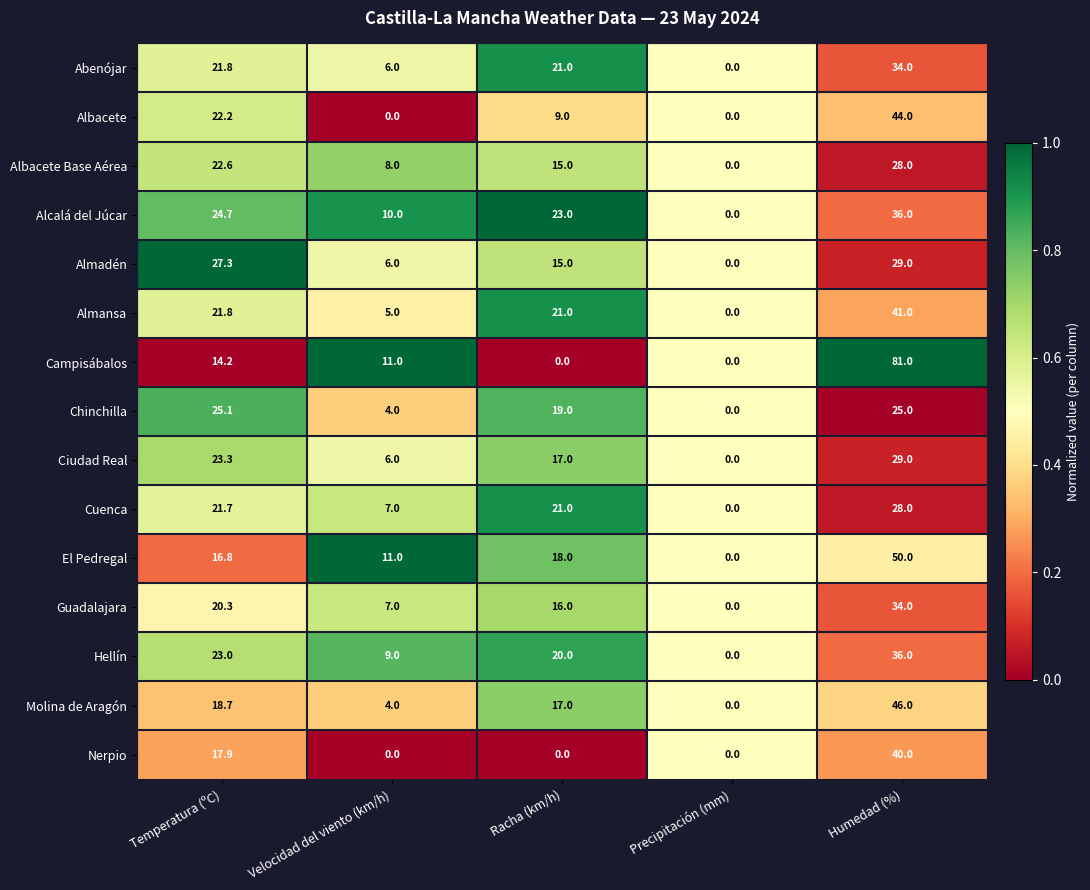

Where does the Almansa series first go above 21?

Temperatura (ºC)